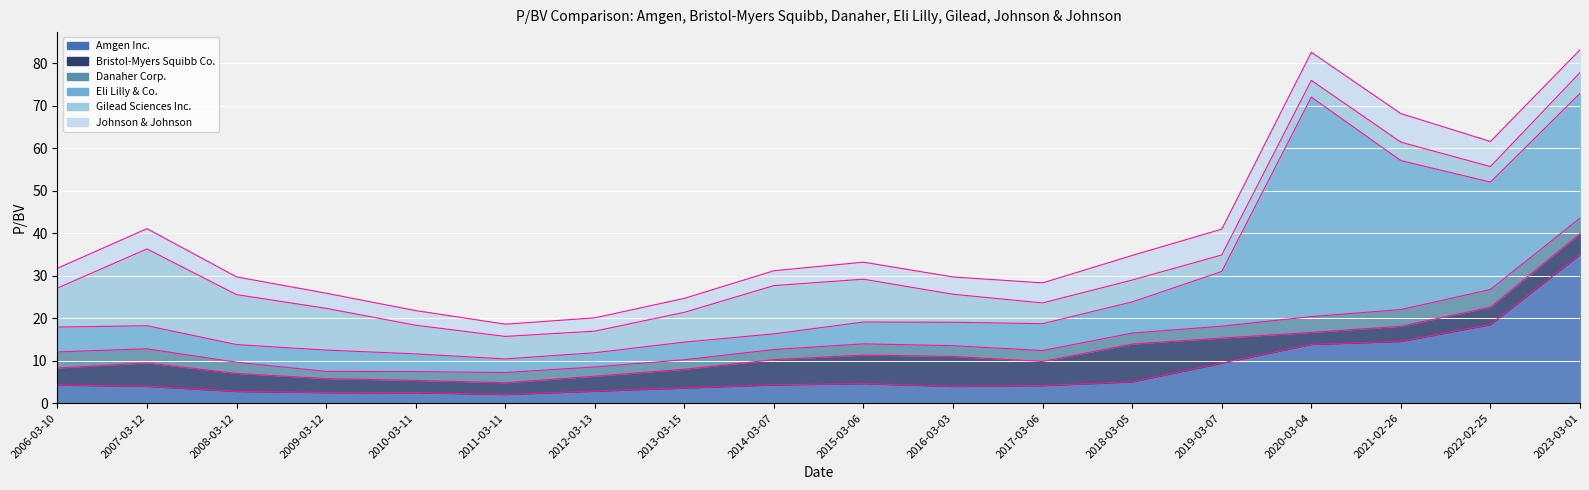

True or false: Eli Lilly & Co. has a value of 6.3 at 2010-03-11.

False